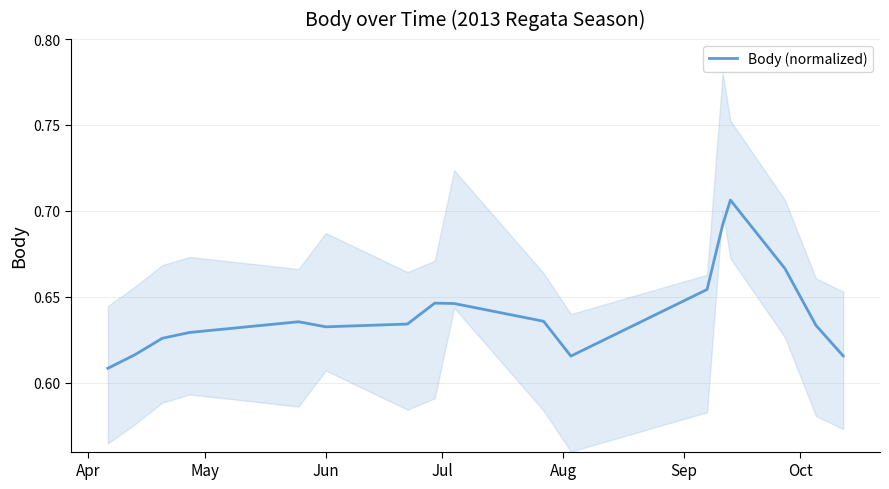

What is the sum of all values?

10.9